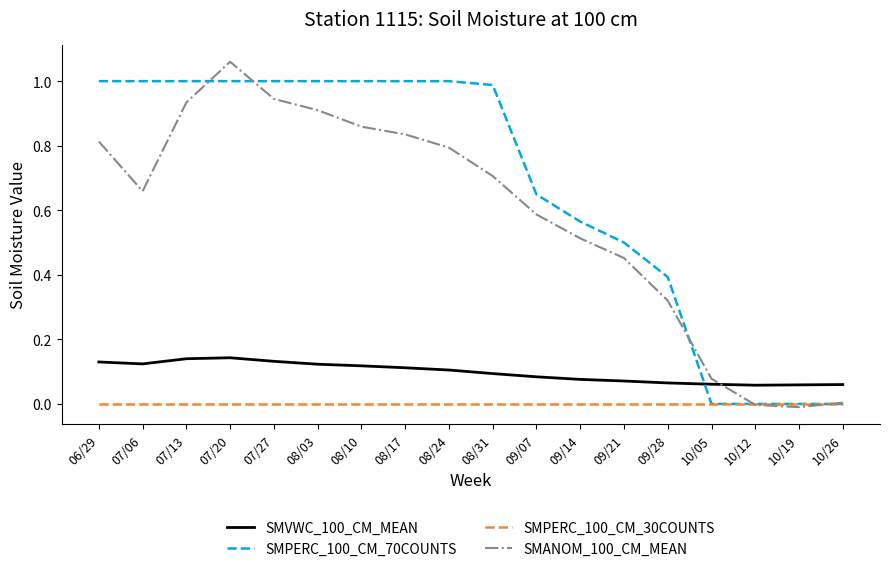

Where is the first local minimum for SMANOM_100_CM_MEAN?

07/06